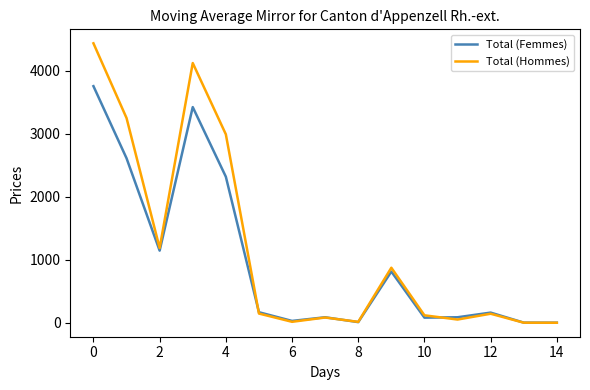

Rank the series by their maximum value, from highest to lowest.

Total (Hommes), Total (Femmes)